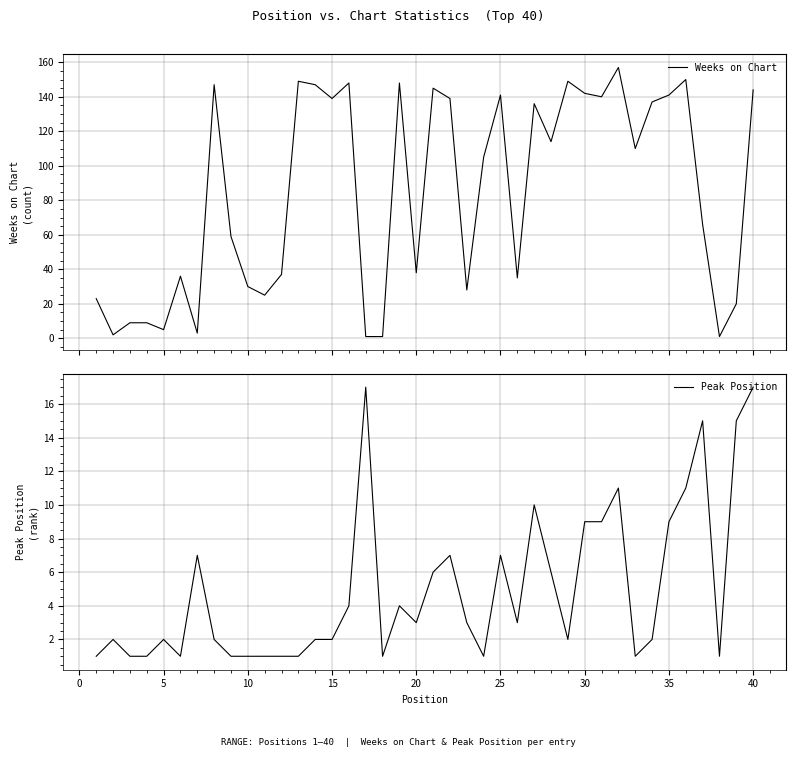

How many interior local peaks does the Peak Position series have?

10